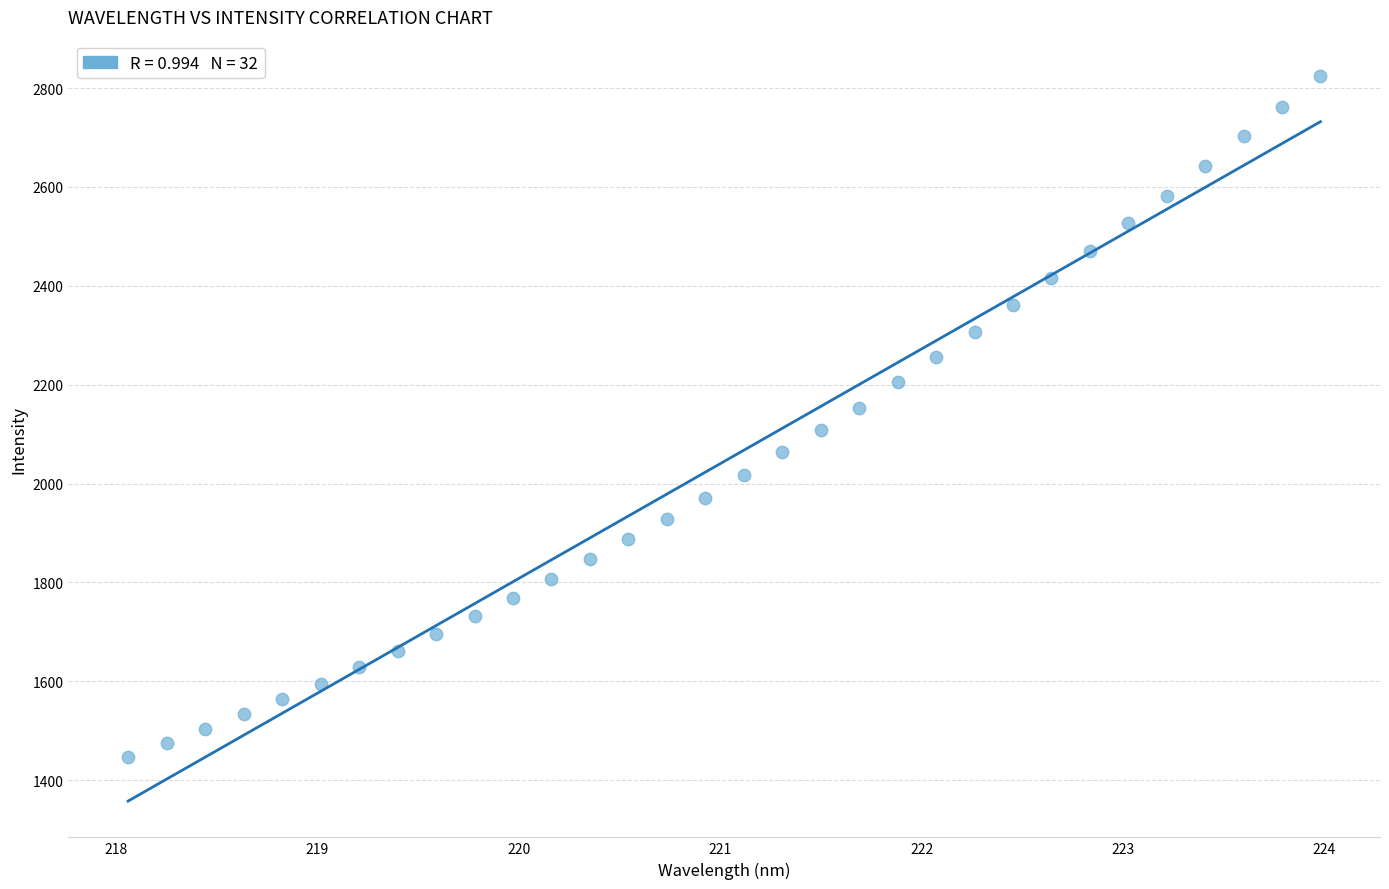

What is the range of X values (max minus min)?

5.9